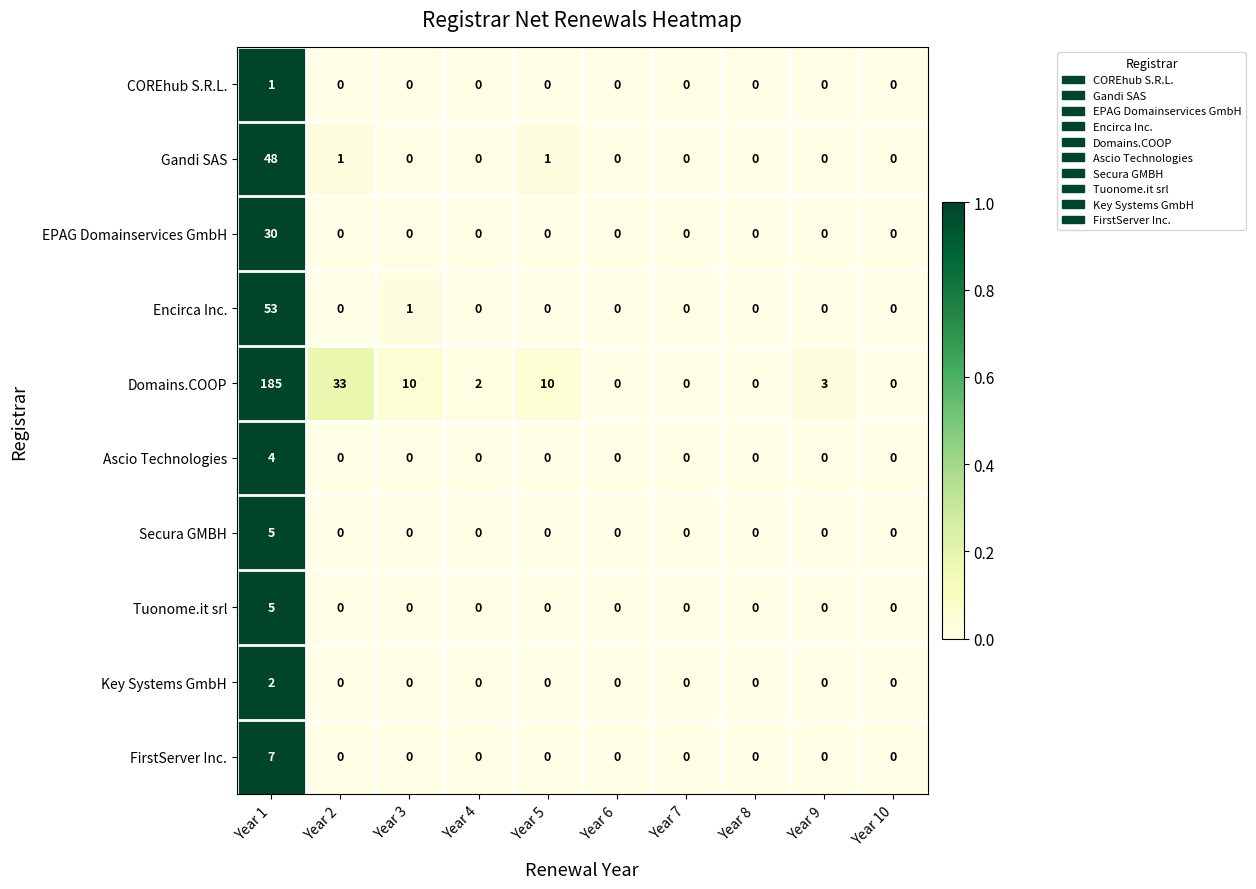

What is the difference between the highest and lowest values at Year 3?

10